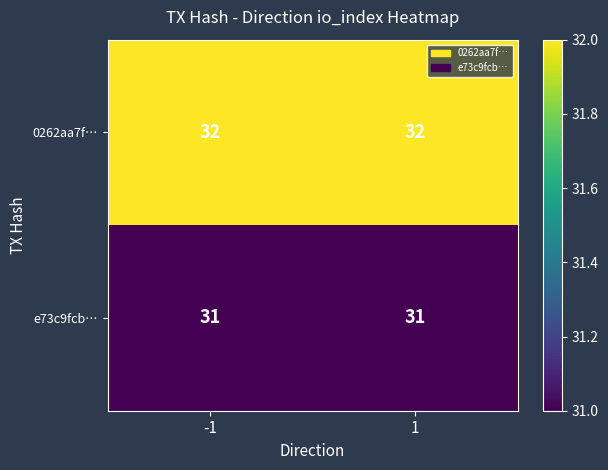

Count the number of data series in this chart.

2